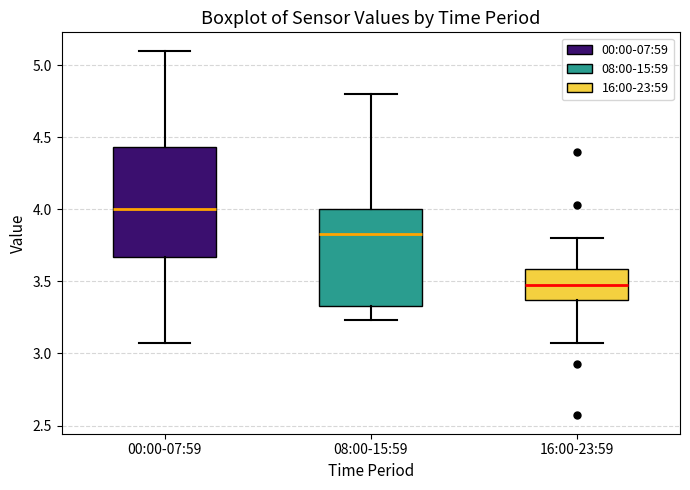

Comparing the boxes themselves (not the whiskers), which one is the tallest?

00:00-07:59